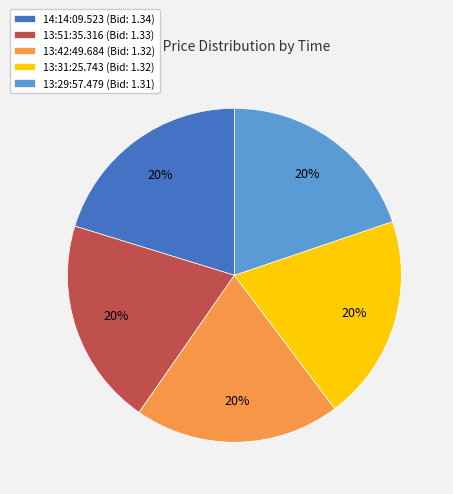

Does 13:29:57.479 (Bid: 1.31) account for over 50% of the chart?

No